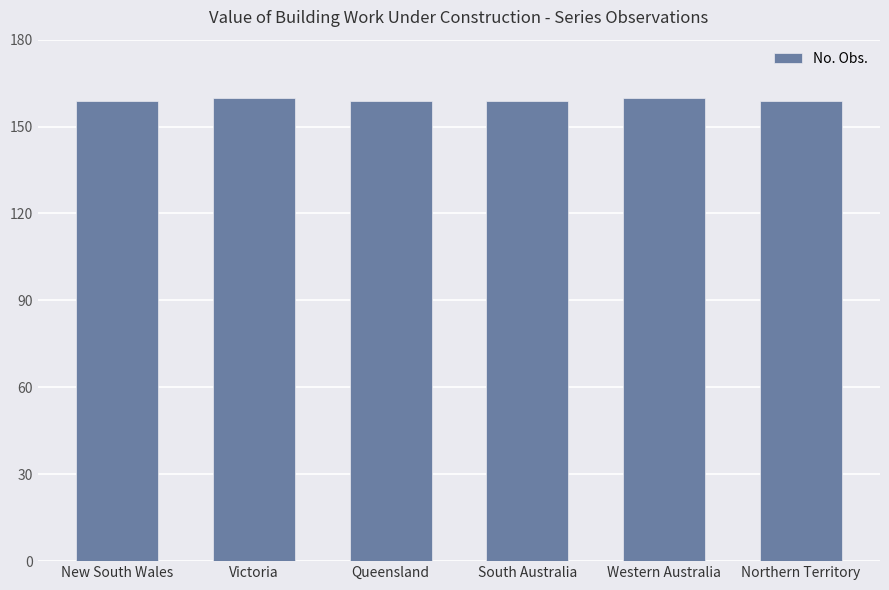

What is the average value?

159